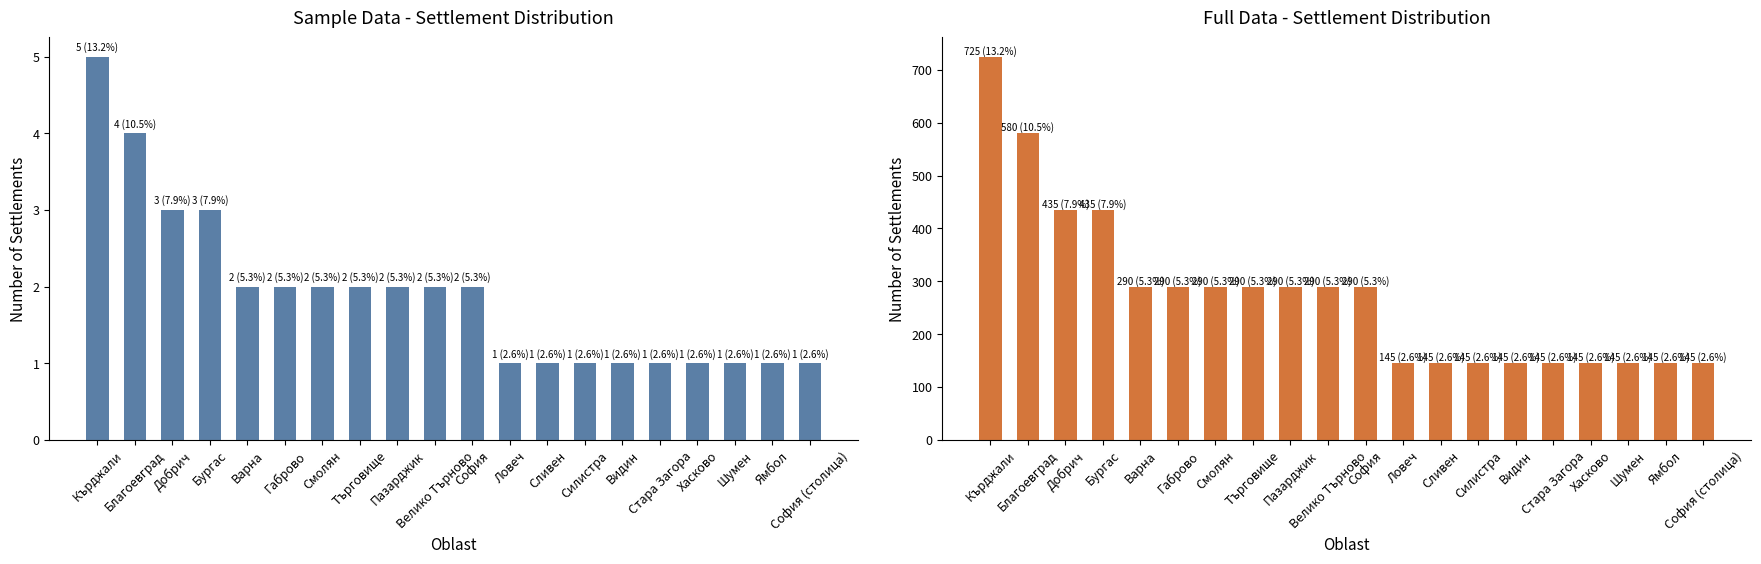

Reading left to right, list all the values displayed in this chart.

Sample settlements: 5	4	3	3	2	2	2	2	2	2	2	1	1	1	1	1	1	1	1	1
Full settlements: 725	580	435	435	290	290	290	290	290	290	290	145	145	145	145	145	145	145	145	145